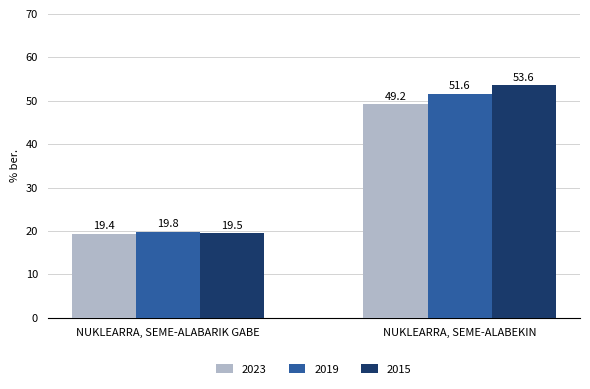

What is the sum of all 2023 values?

68.6